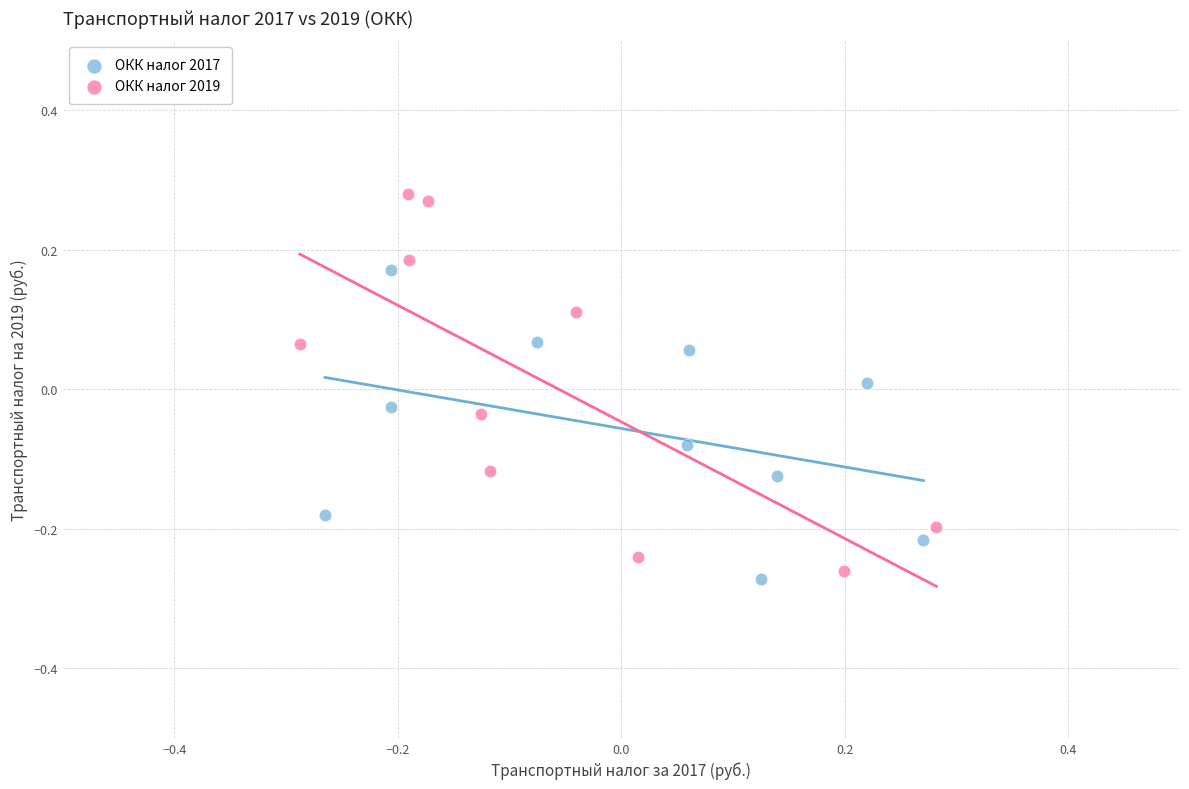

Which series contains the lowest Y value?

ОКК налог 2017